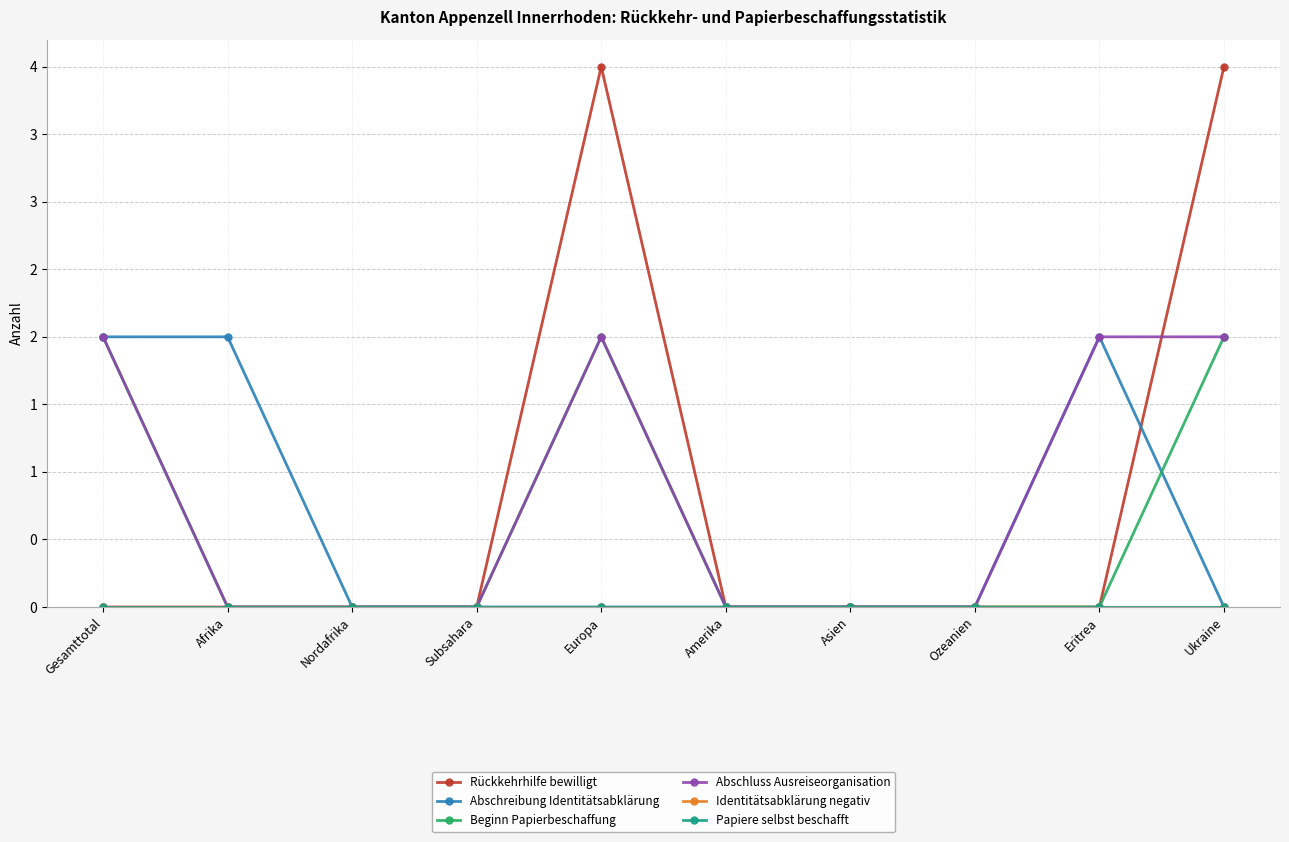

At which category does Abschluss Ausreiseorganisation reach its first local peak?

Europa